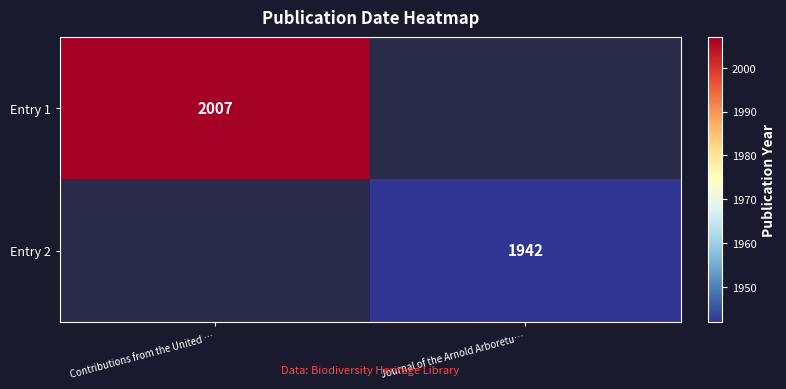

The value of Entry 1 at Contributions from the United … is 2007. True or false?

True